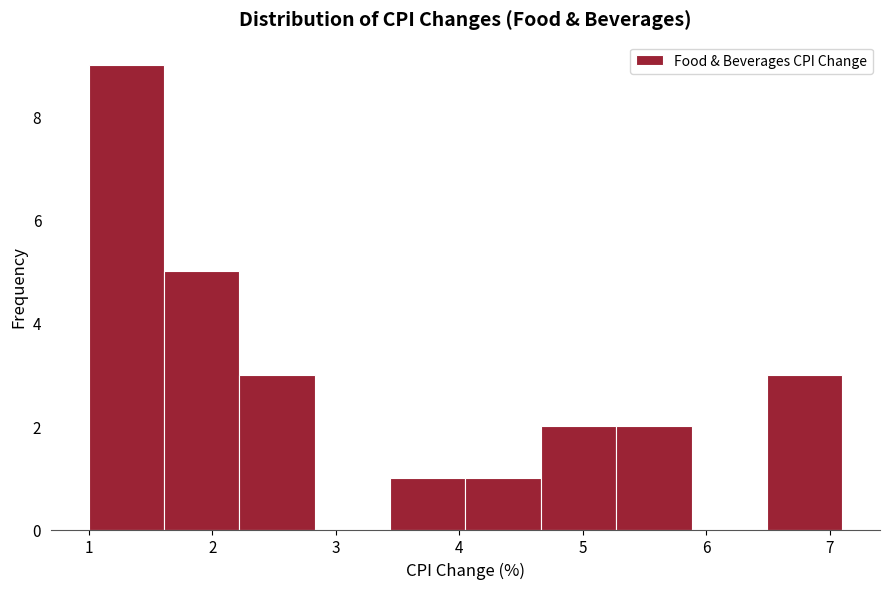

Reading left to right, transcribe this chart: for each bar, give the range it covers on the x-axis and its height. Neither the bar edges nor the heights are printed on the chart, so give them approximately, as read against the axes.

1.00 to 1.61: 9
1.61 to 2.22: 5
2.22 to 2.83: 3
2.83 to 3.44: 0
3.44 to 4.05: 1
4.05 to 4.66: 1
4.66 to 5.27: 2
5.27 to 5.88: 2
5.88 to 6.49: 0
6.49 to 7.10: 3